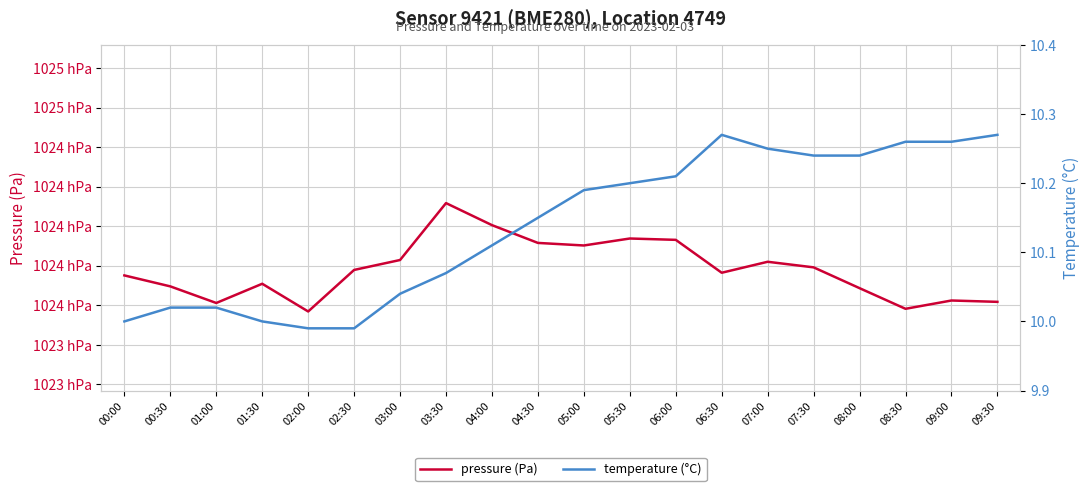

Is the value of pressure (Pa) at 04:30 greater than the value of temperature (°C) at 03:30?

Yes